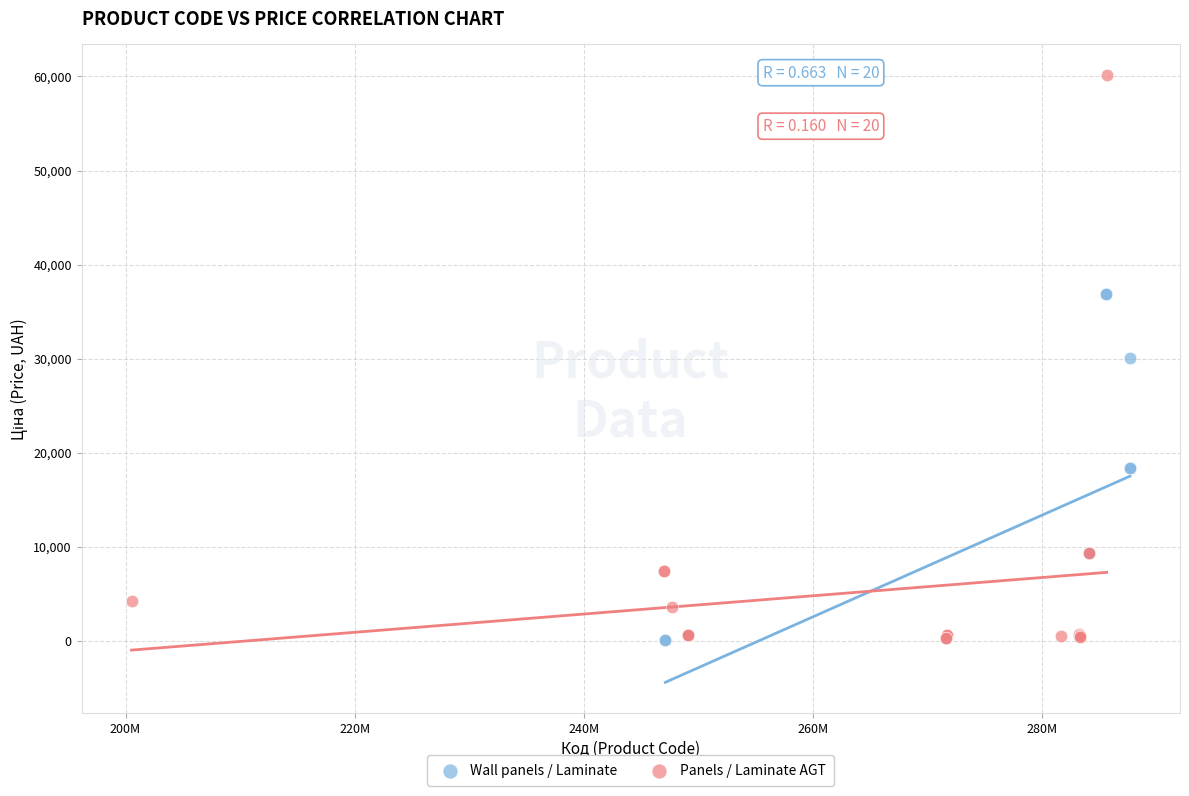

Which series has the widest spread of Y values?

Panels / Laminate AGT